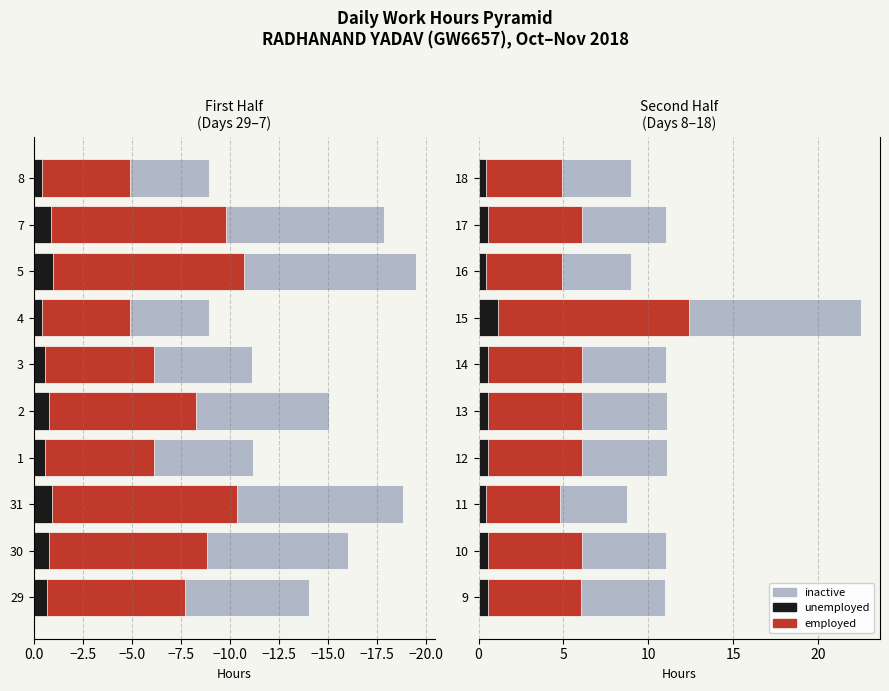

Which series changed the most between 15 and 18?

inactive